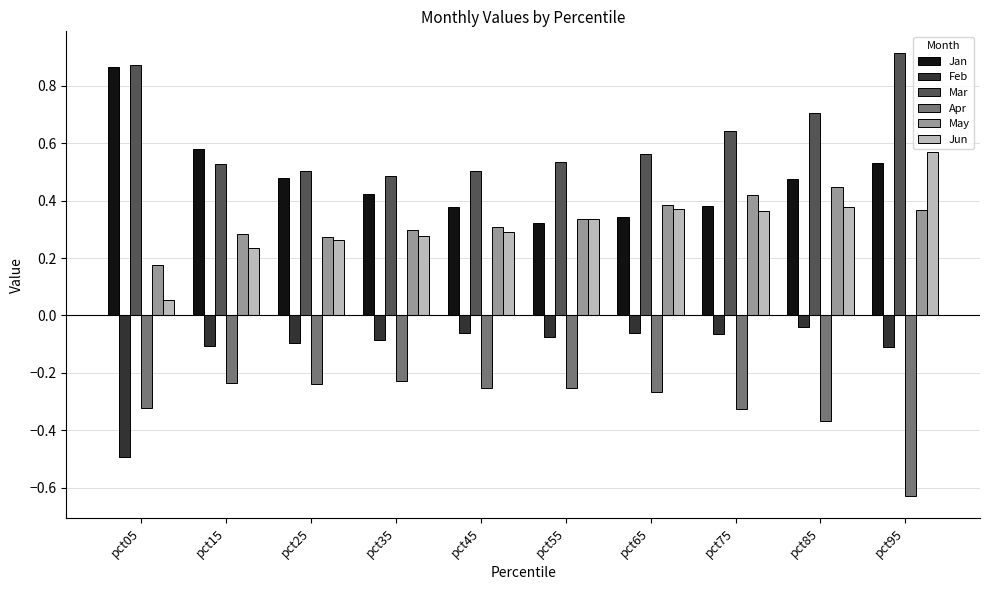

Which category has the highest value in the Jun series?

pct95